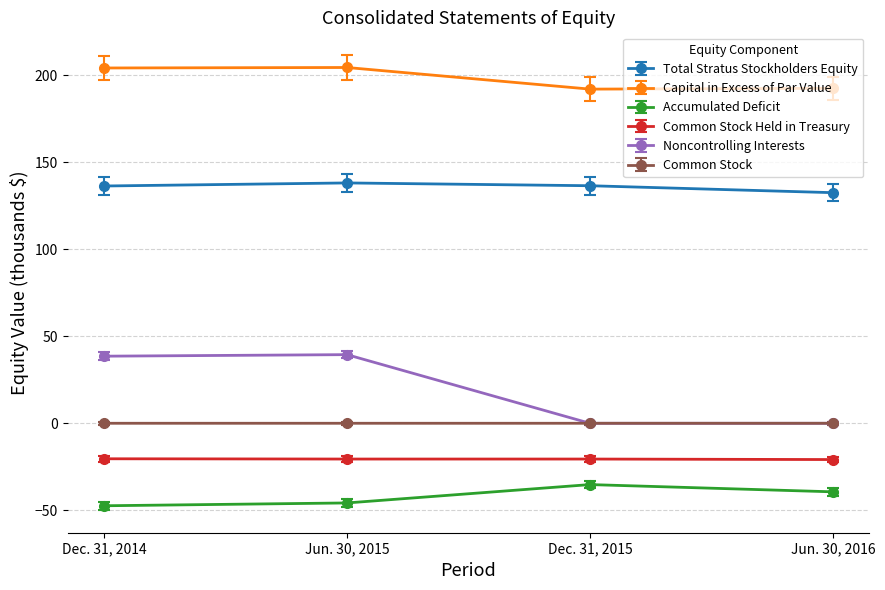

True or false: Accumulated Deficit has more than 2 interior local peaks.

False